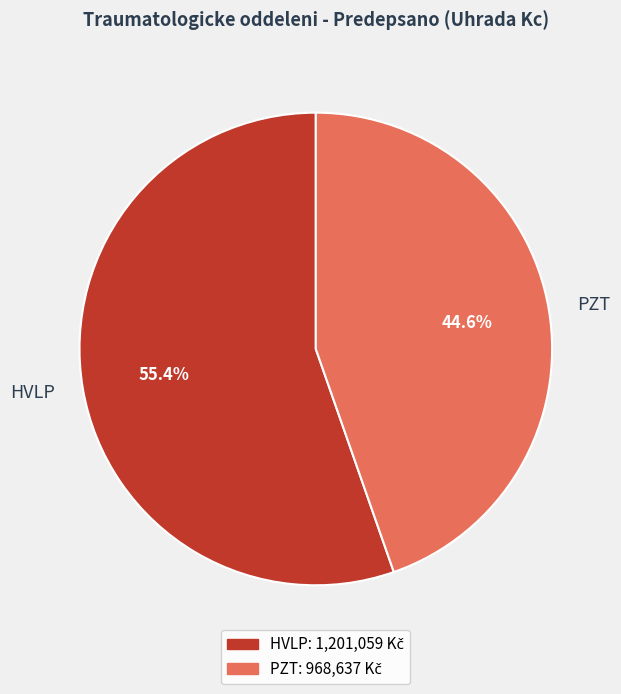

Does any single category account for the majority?

Yes